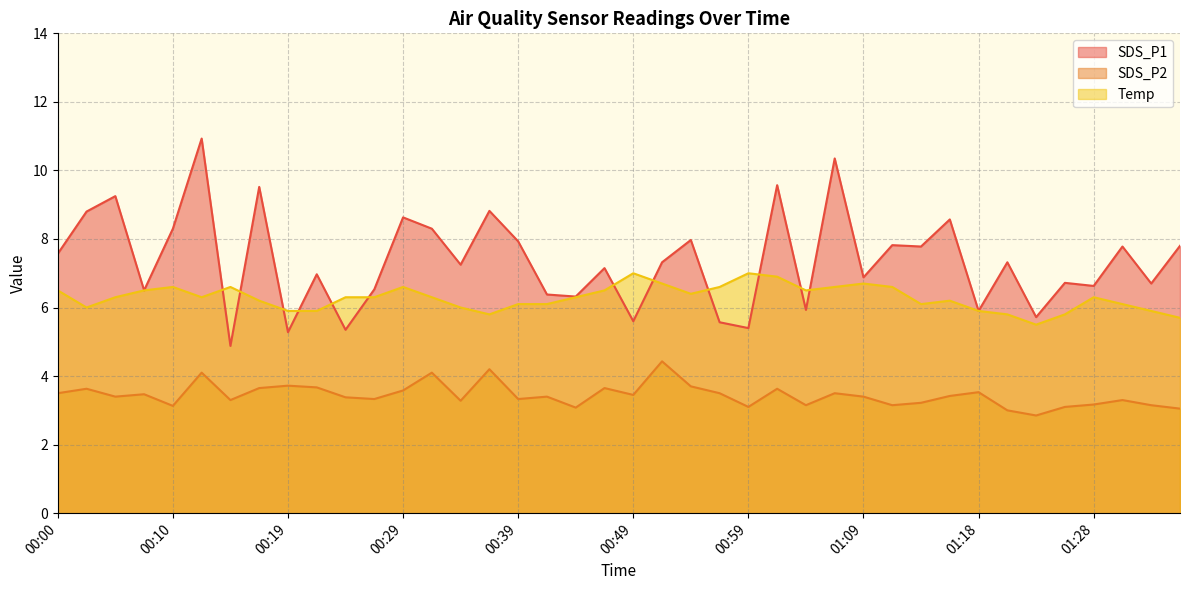

What is the difference between the highest and lowest values at 01:06?

6.8